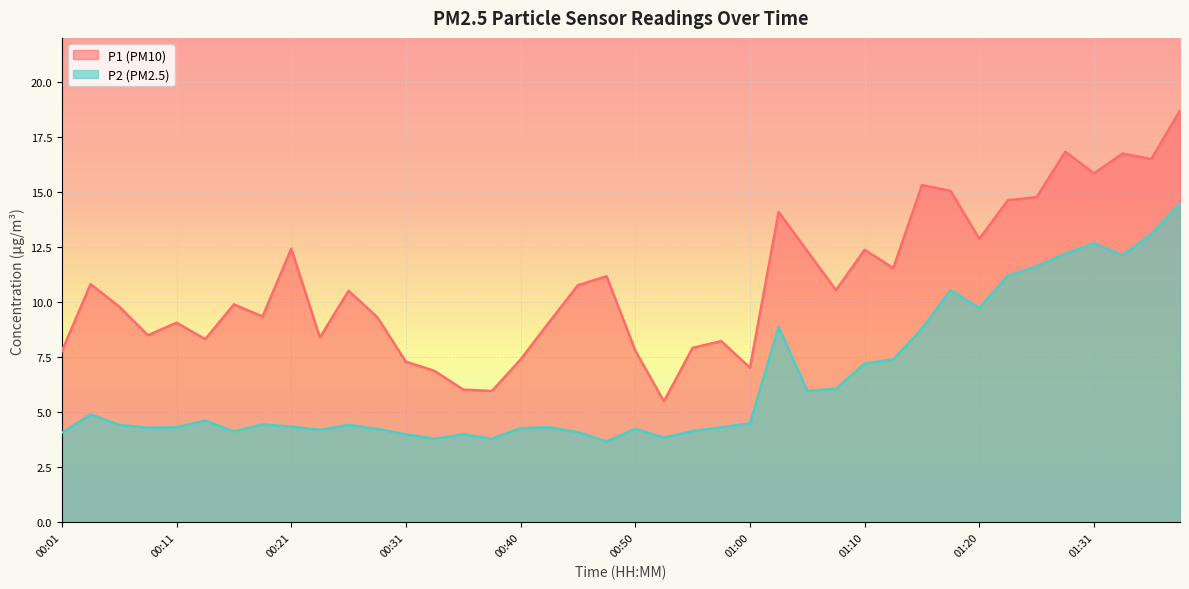

Rank the series by their maximum value, from highest to lowest.

P1 (PM10), P2 (PM2.5)